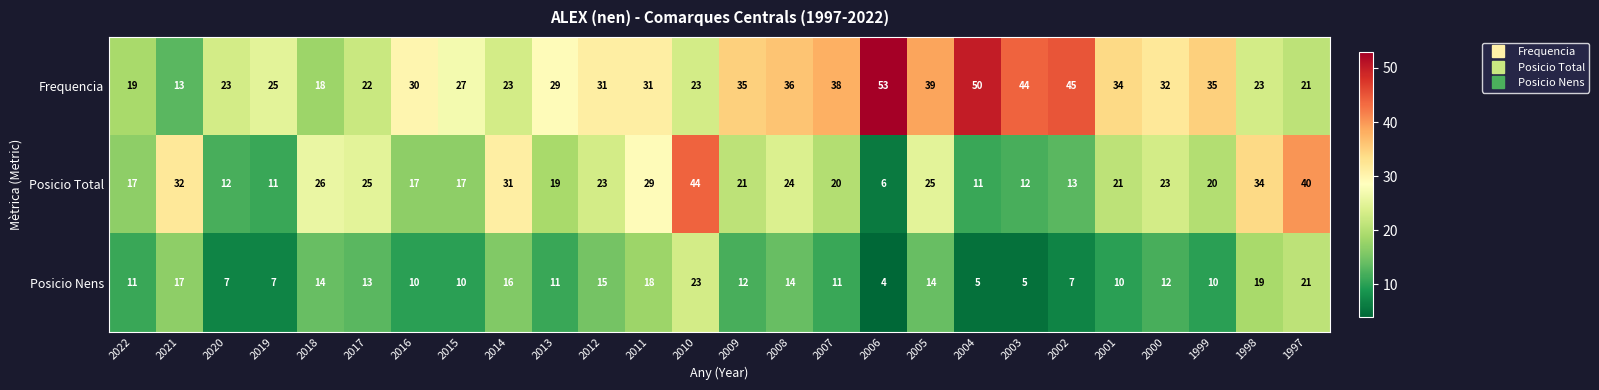

Which series has the largest total across all categories?

Frequencia